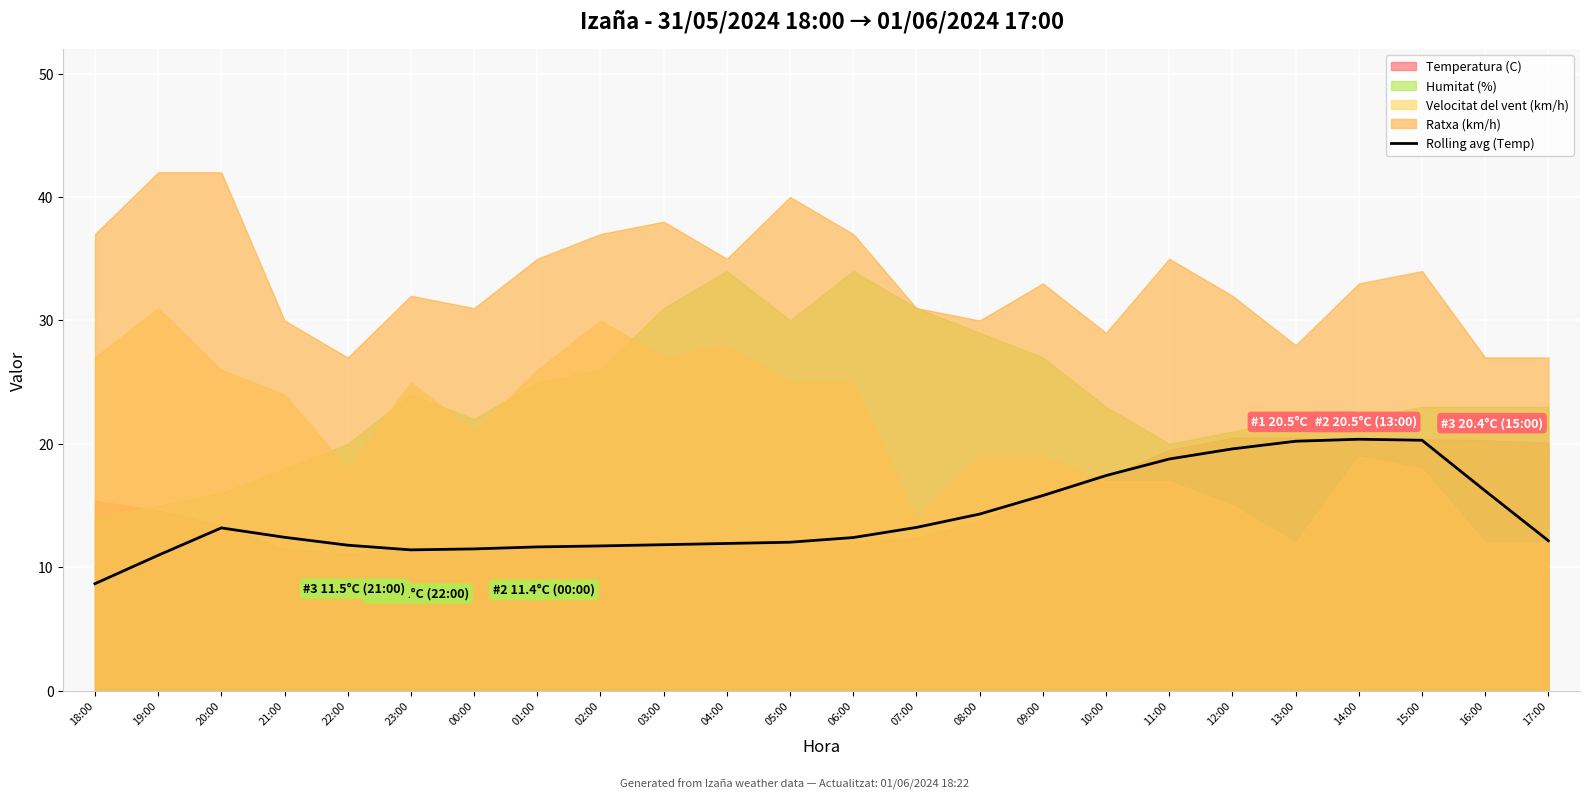

What is the value of the 6th point from the left?

11.4